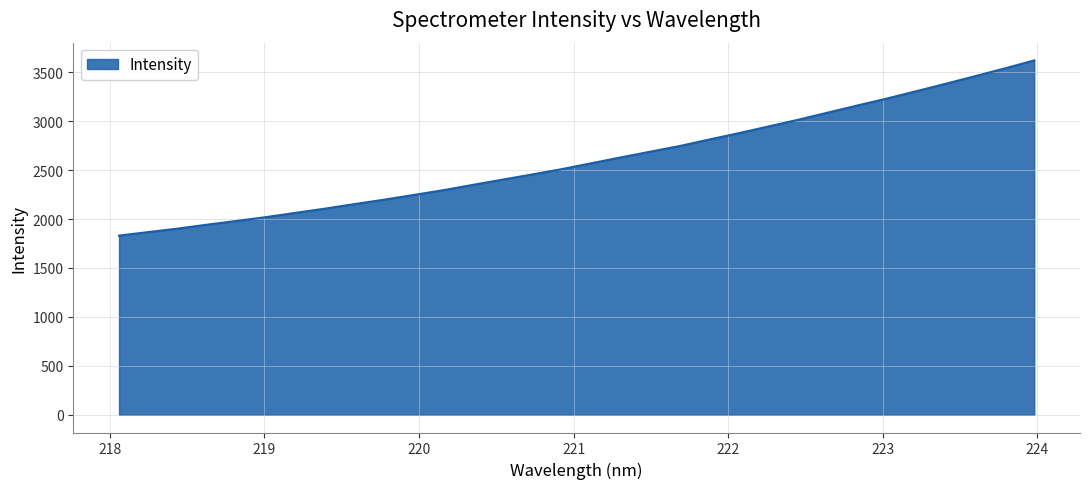

What is the difference between the maximum and minimum values?

1790.3